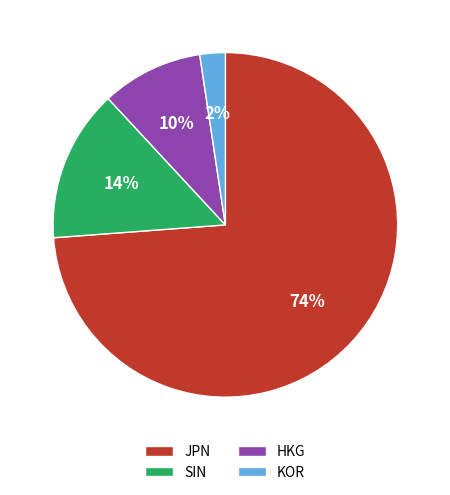

Count the number of slices in the pie.

4